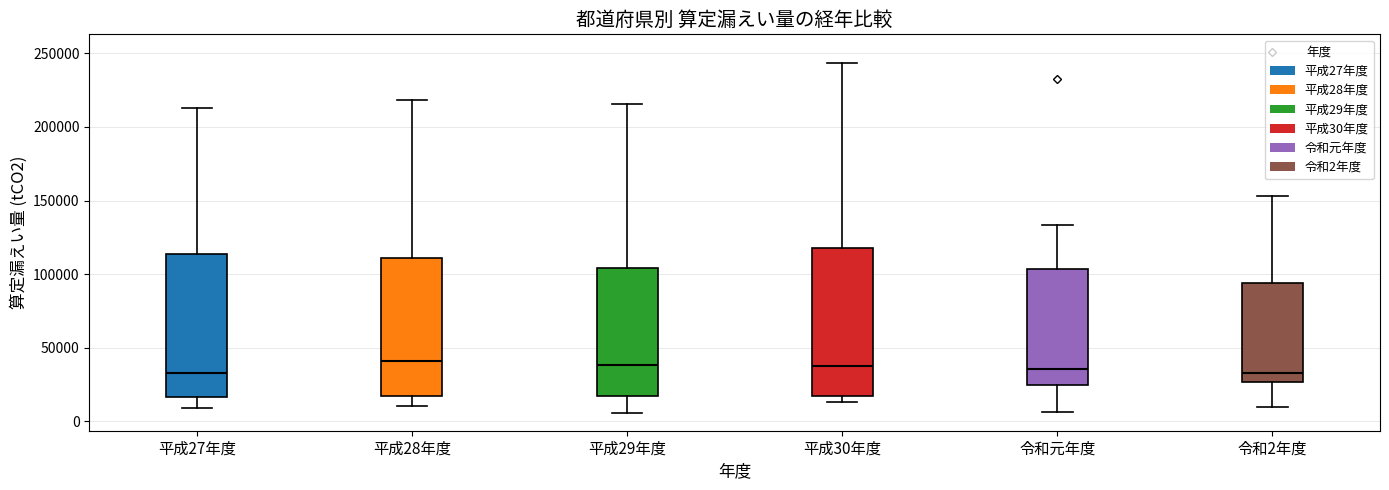

Reading left to right, transcribe this box plot: for each box, give where its median line is, the range the box spans, and where its two whiskers end, as read against the y-axis. The values are not printed on the chart, so give them approximately, as read against the axis.

平成27年度: median 35000, box 15000 to 115000, whiskers 10000 to 215000
平成28年度: median 40000, box 15000 to 110000, whiskers 10000 to 220000
平成29年度: median 40000, box 15000 to 105000, whiskers 5000 to 215000
平成30年度: median 40000, box 15000 to 120000, whiskers 15000 (just below the box's lower edge) to 245000
令和元年度: median 35000, box 25000 to 105000, whiskers 5000 to 135000
令和2年度: median 35000, box 25000 to 95000, whiskers 10000 to 155000